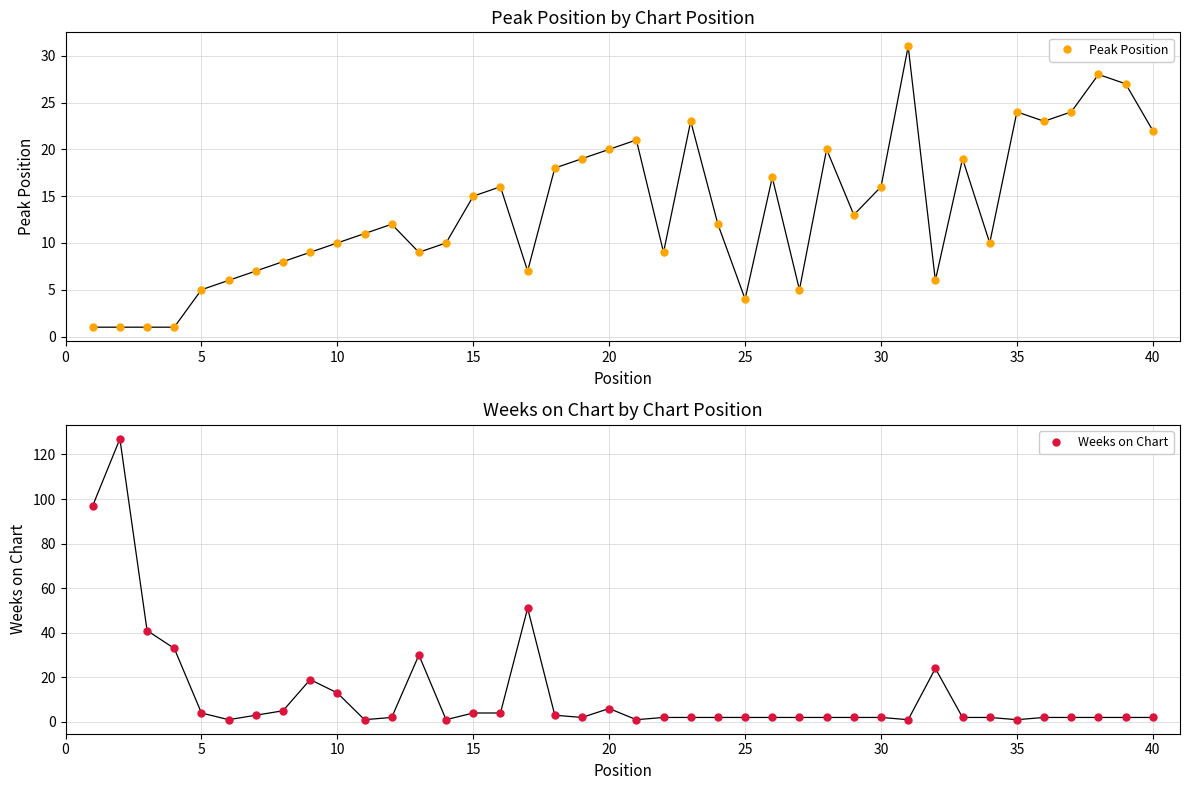

What are all the series names shown in the legend?

Peak Position, Weeks on Chart